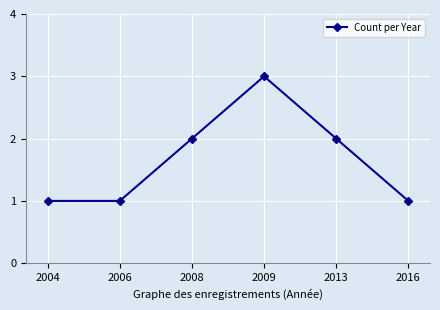

True or false: there are more than 2 points higher than both neighbors.

False